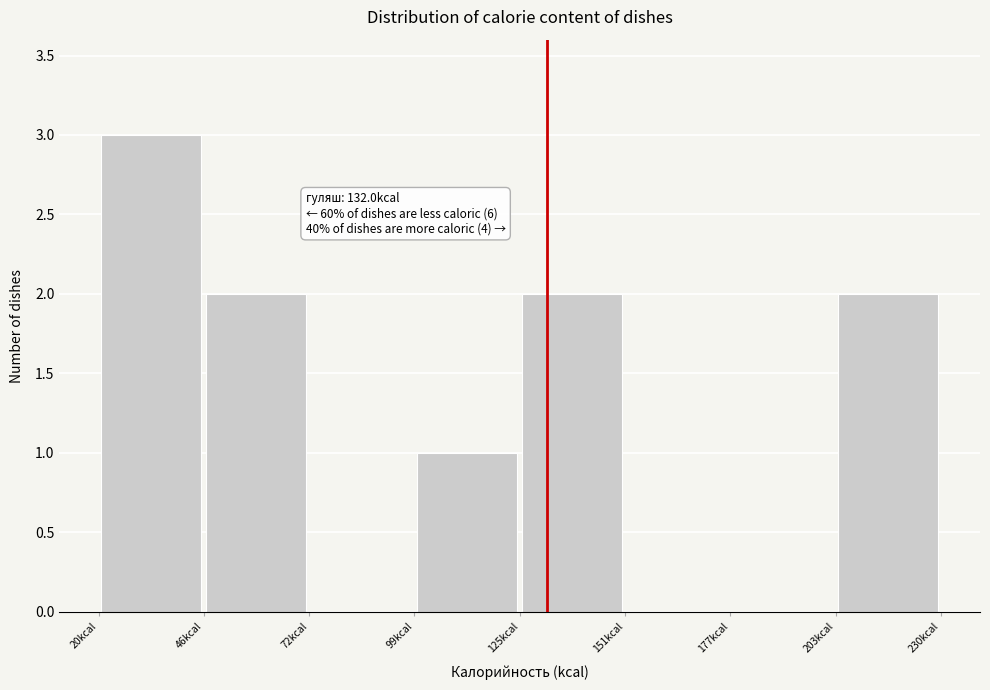

Which range on the x-axis has the tallest bar?

20 to 45